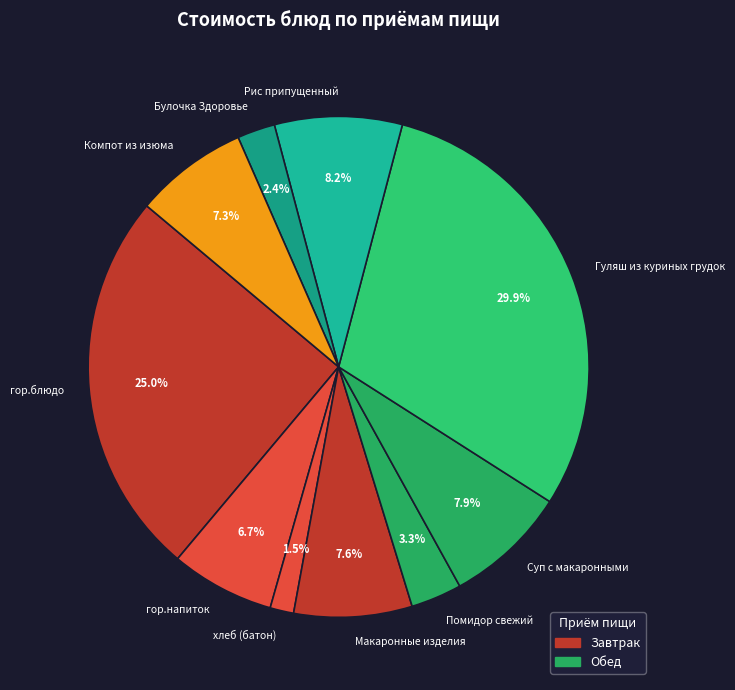

Does any single category account for the majority?

No